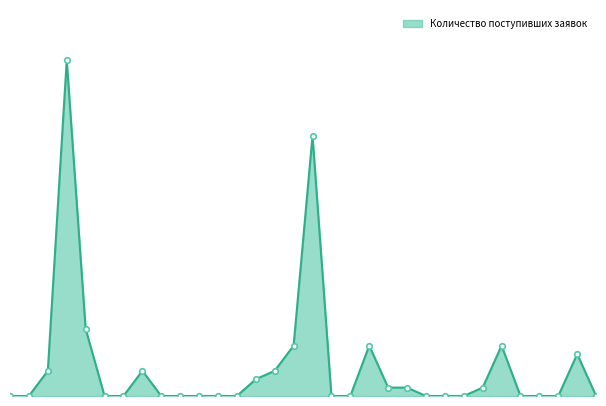

Does the chart have visible grid lines?

No